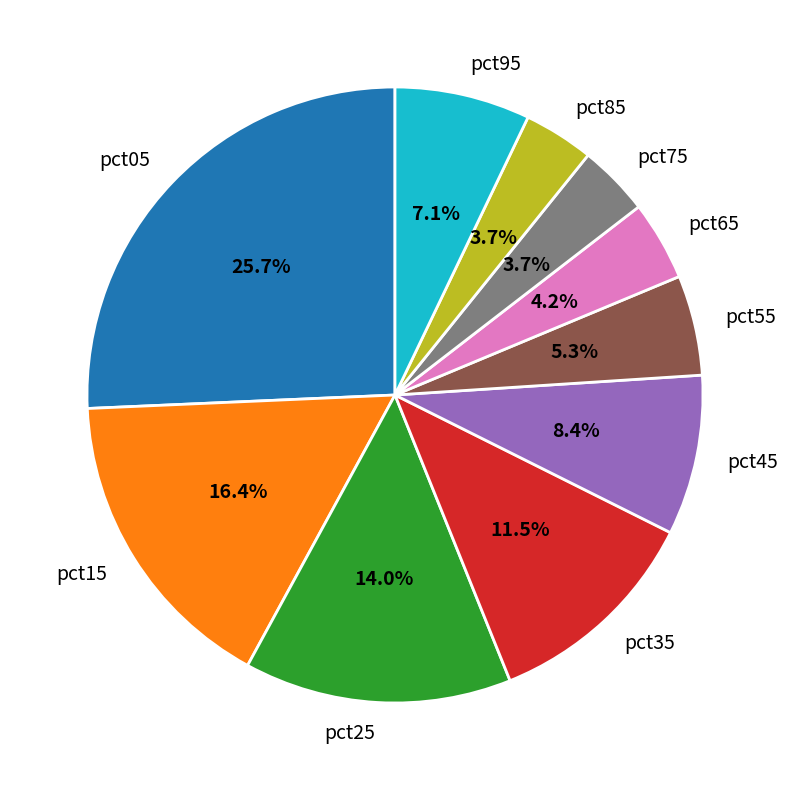

Which has a higher value, pct05 or pct35?

pct05